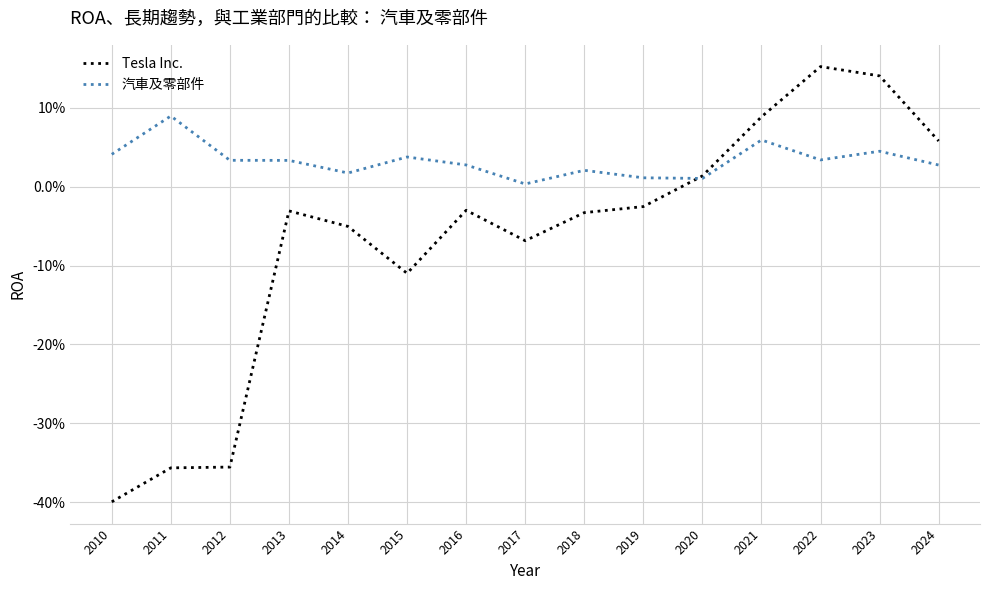

Between 2019 and 2022, which series saw the biggest shift?

Tesla Inc.